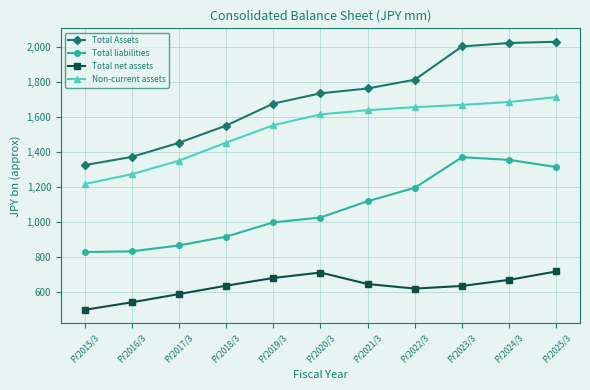

Does the chart have visible grid lines?

Yes